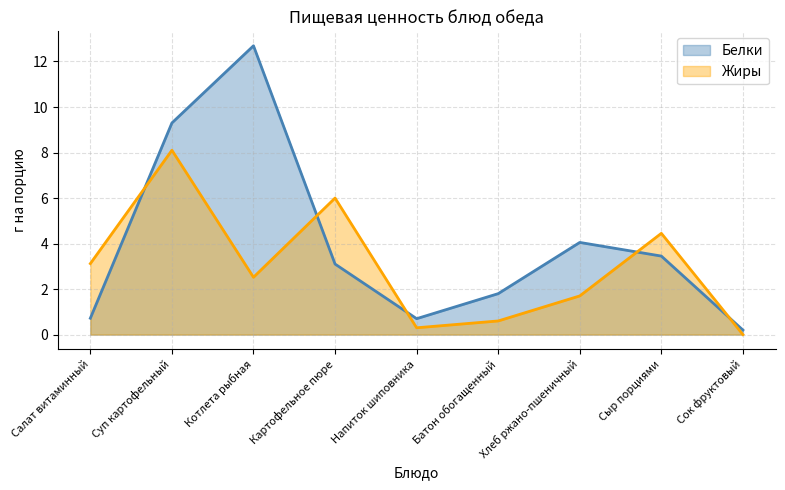

What is the difference between the maximum and minimum values in the Белки series?

12.5